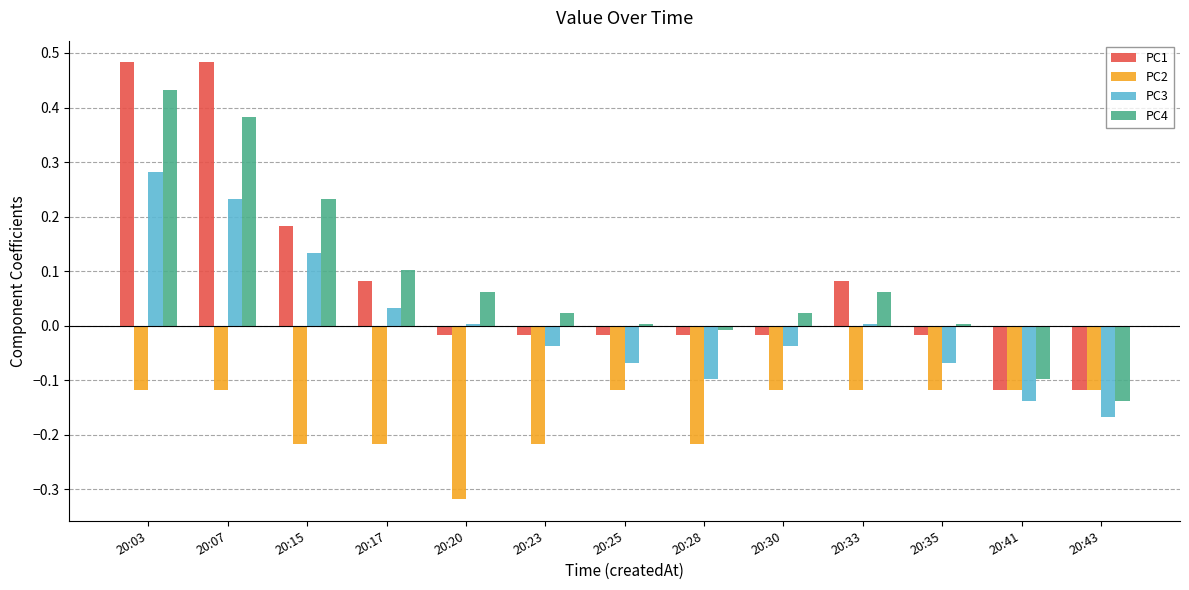

True or false: PC4 has a value of -0.1 at 20:43.

True